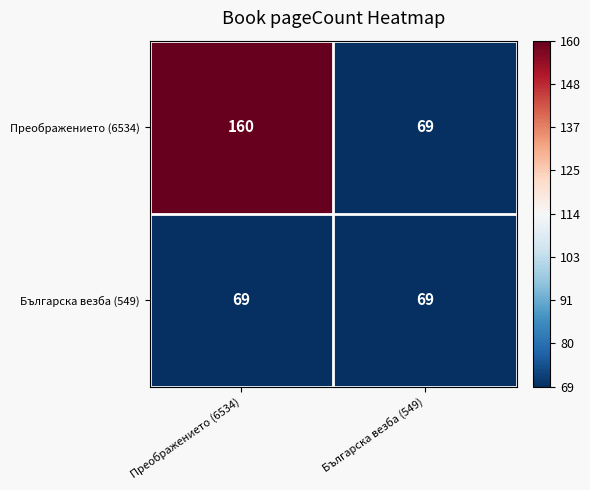

Reading left to right, transcribe all the data shown in this chart.

Преображението (6534): Преображението (6534)=160	Българска везба (549)=69
Българска везба (549): Преображението (6534)=69	Българска везба (549)=69